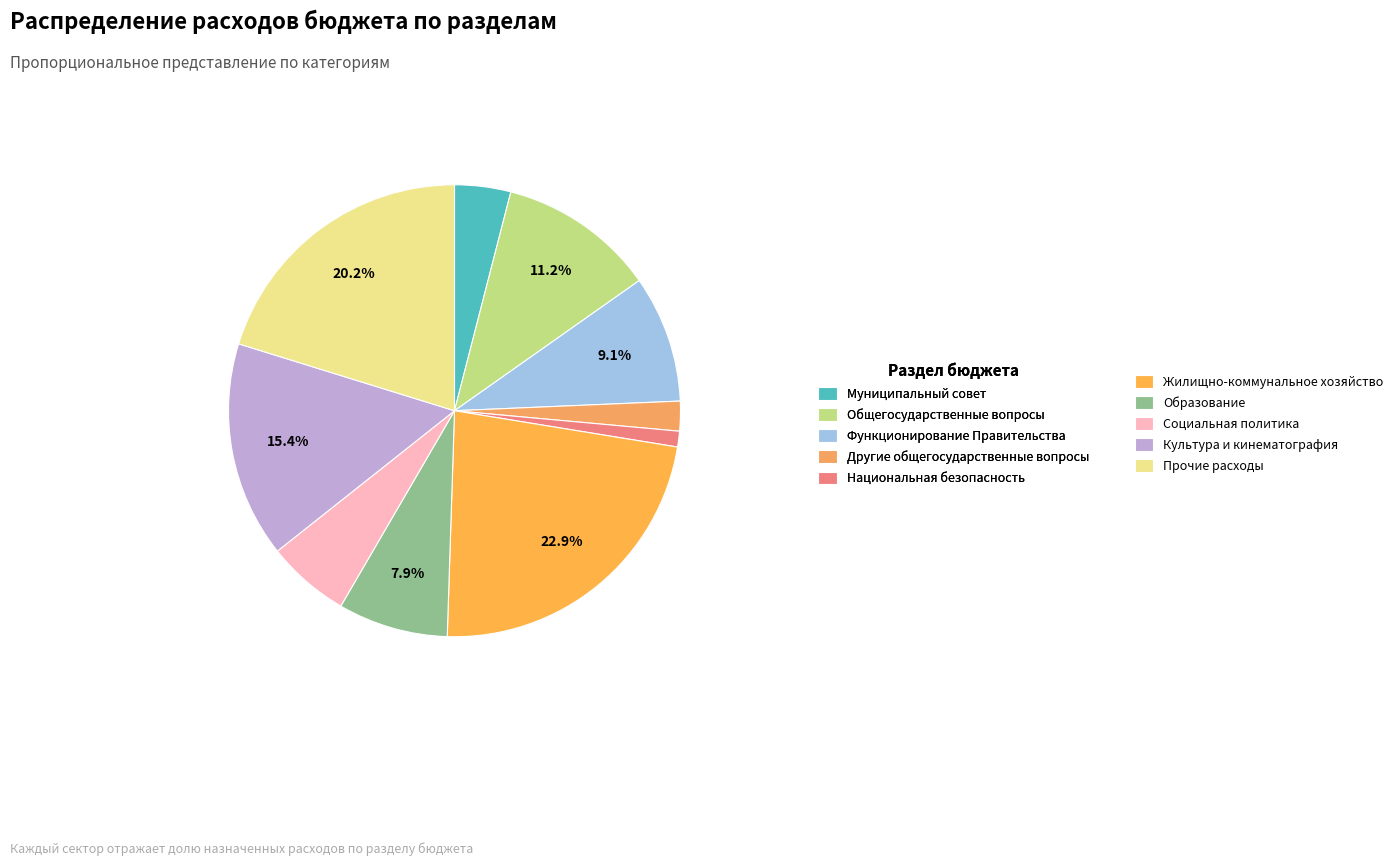

Which category has the biggest portion of the pie?

Жилищно-коммунальное хозяйство